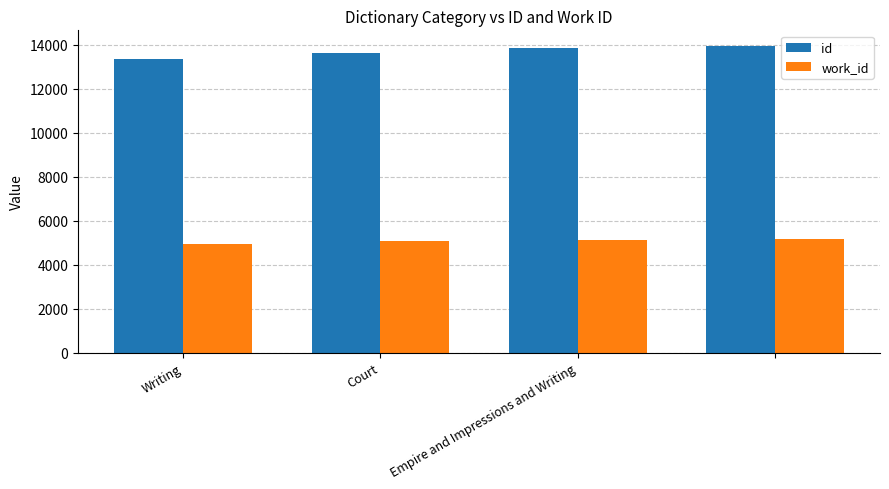

What is the maximum value shown in the chart?

13955